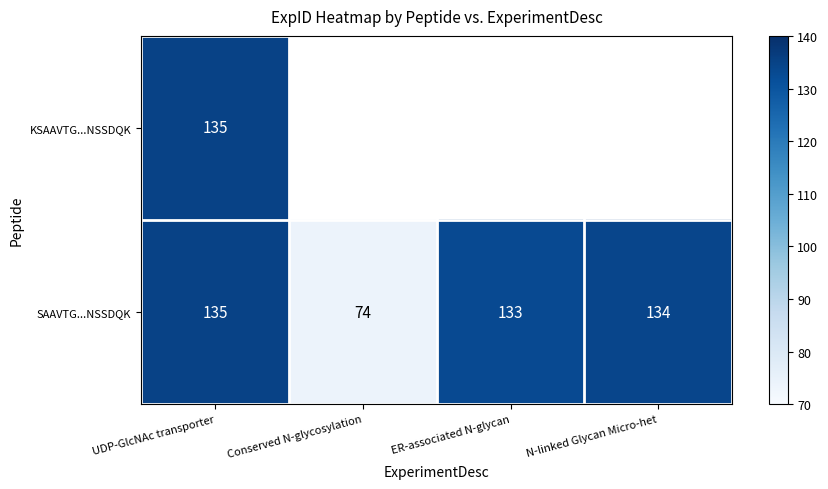

Which category has the lowest value in the SAAVTG...NSSDQK series?

Conserved N-glycosylation